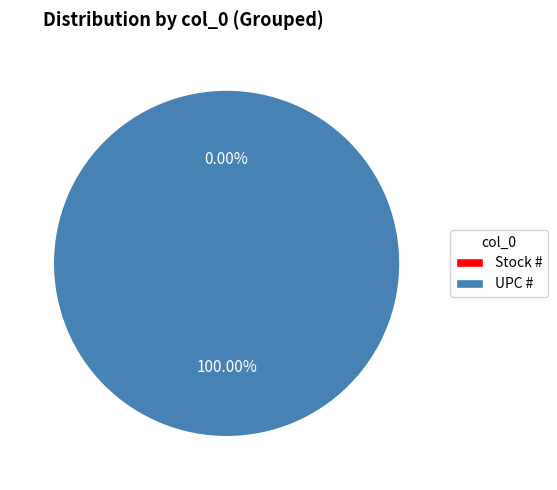

The Stock # slice represents 1% of the pie. True or false?

False